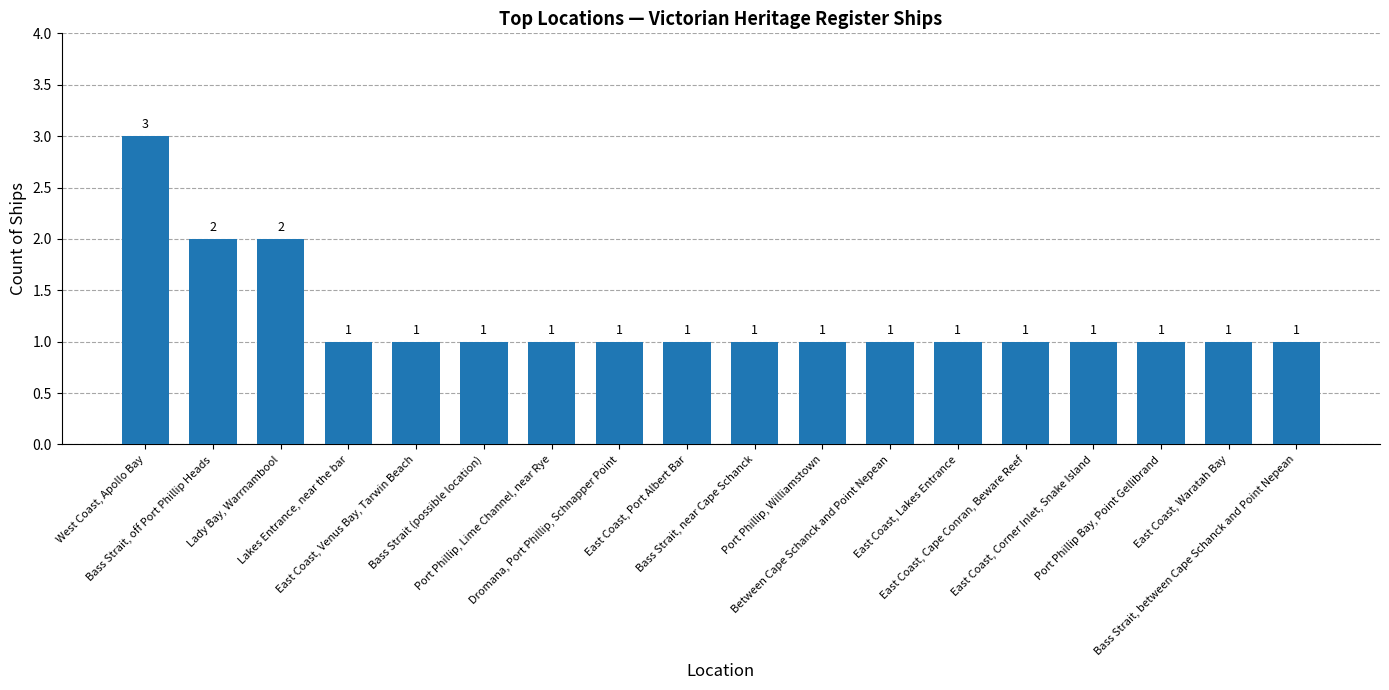

What is the value of the 1st bar from the left?

3